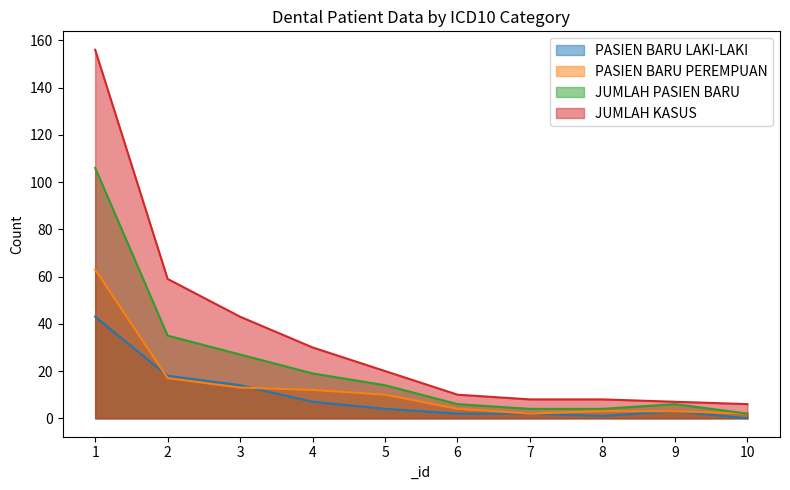

Which category has the highest value in the PASIEN BARU LAKI-LAKI series?

1